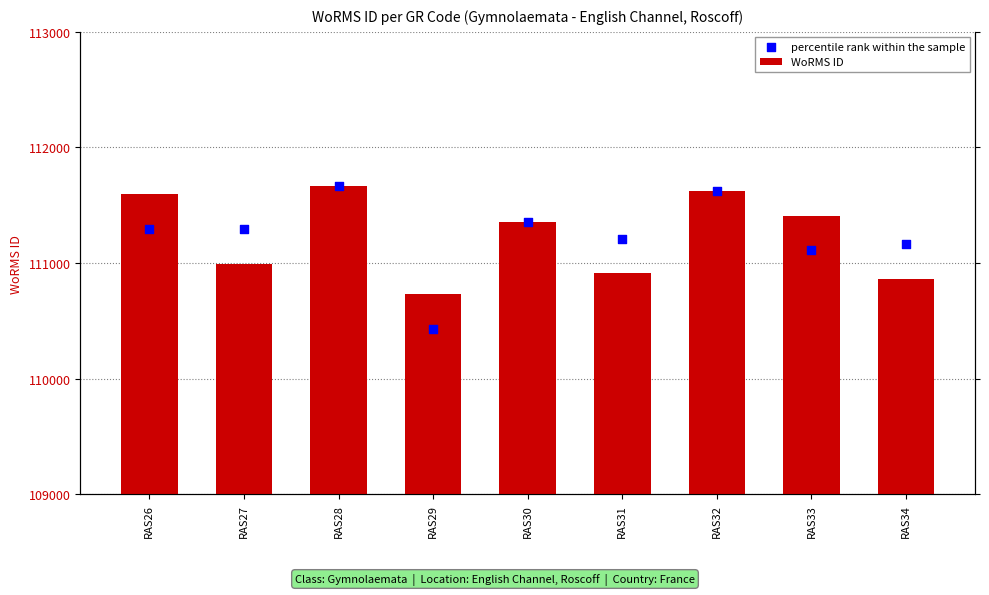

Which series has the widest spread of Y values?

percentile rank within the sample